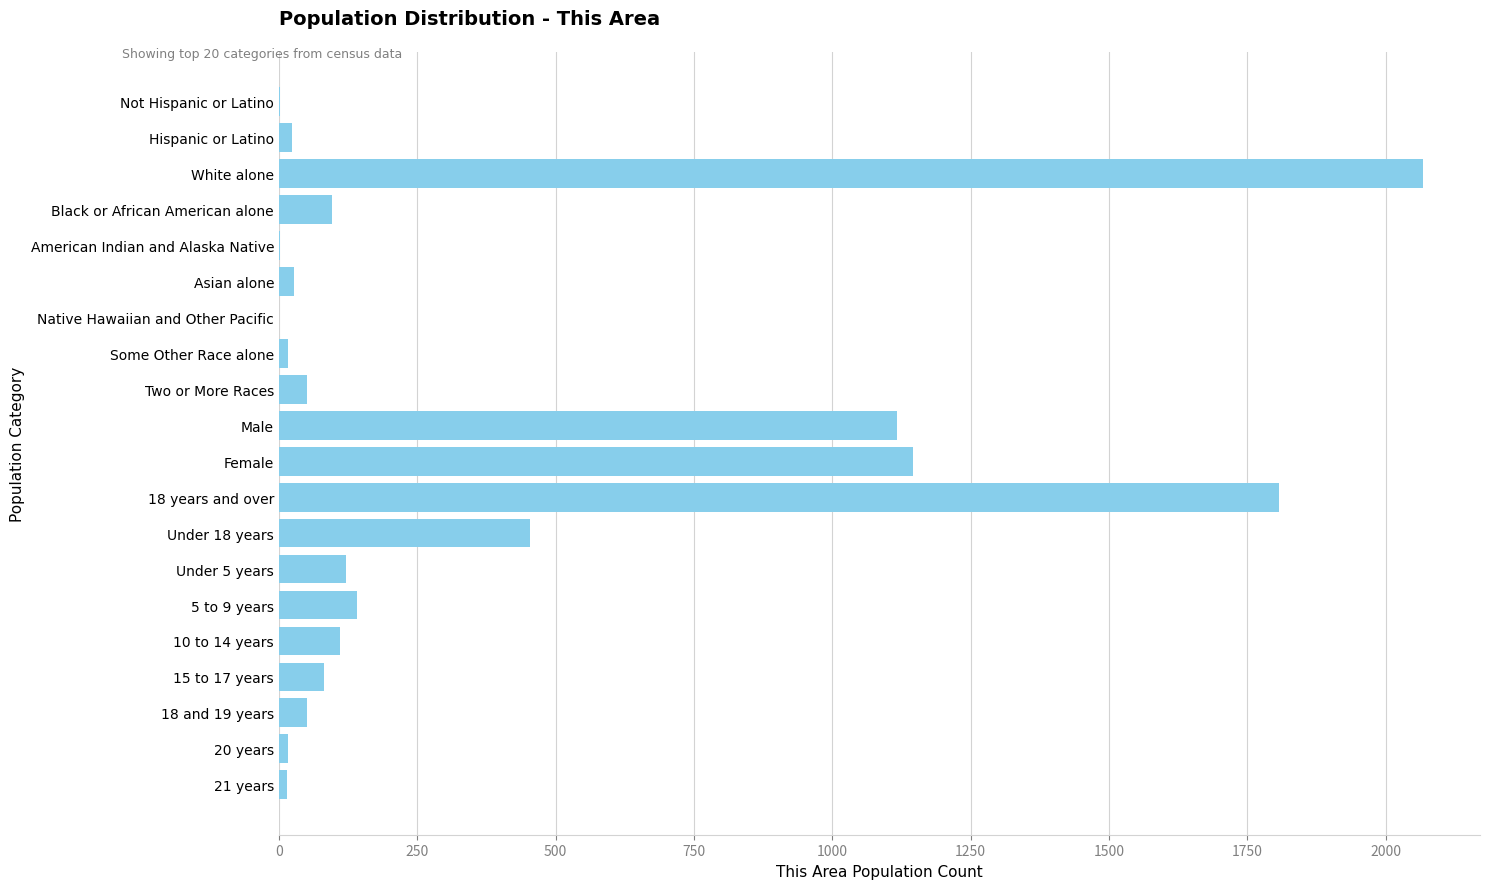

Between Male and Asian alone, which is larger?

Male